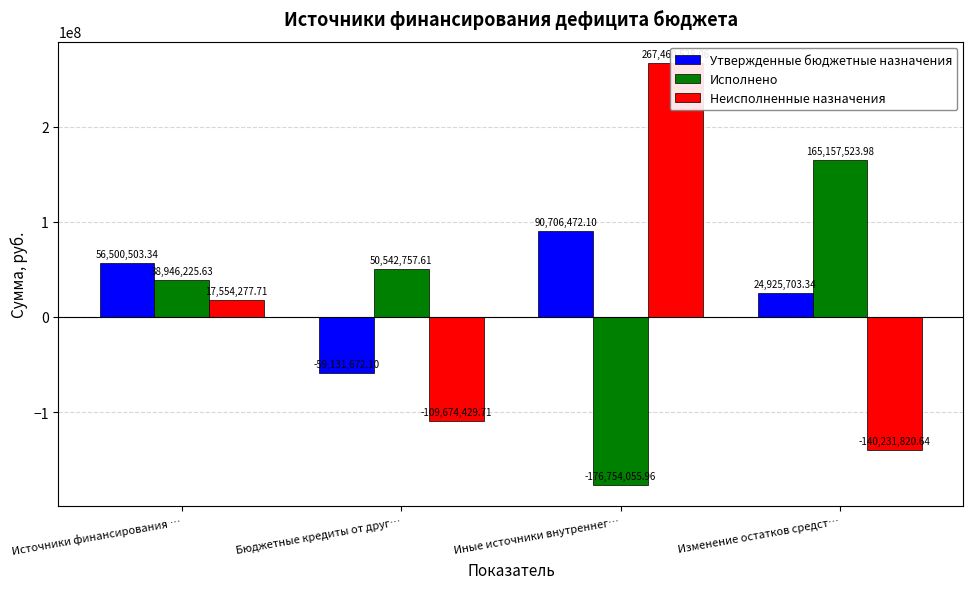

Rank the series by their maximum value, from lowest to highest.

Утвержденные бюджетные назначения, Исполнено, Неисполненные назначения